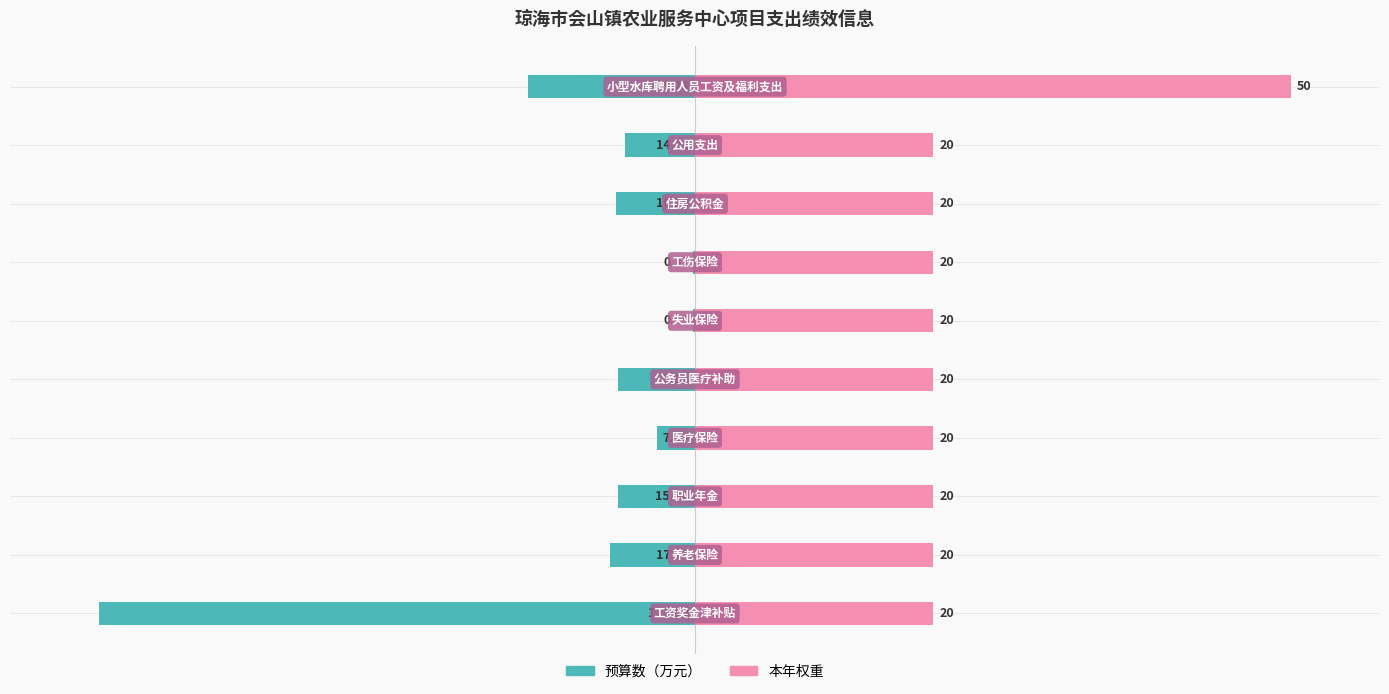

What is the average value of the 预算数（万元） series?

-20.0